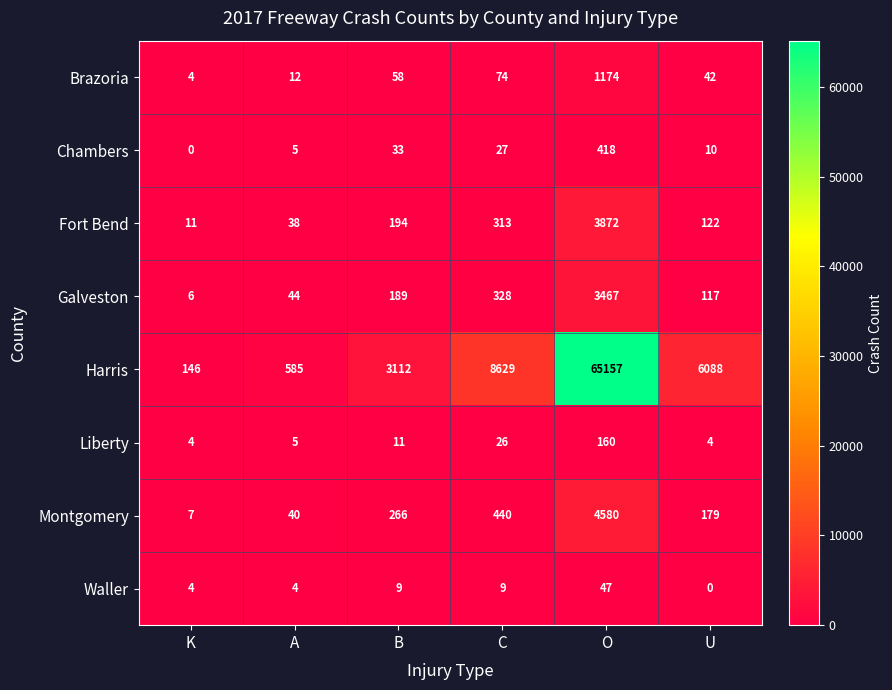

List the series in order of their peak value, highest first.

Harris, Montgomery, Fort Bend, Galveston, Brazoria, Chambers, Liberty, Waller